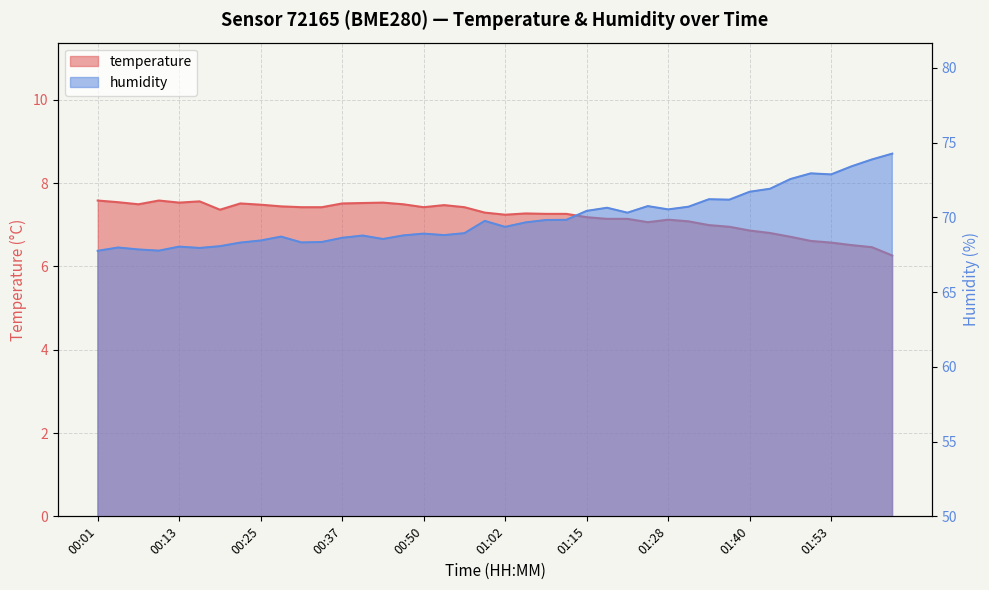

Which series has the largest total across all categories?

humidity